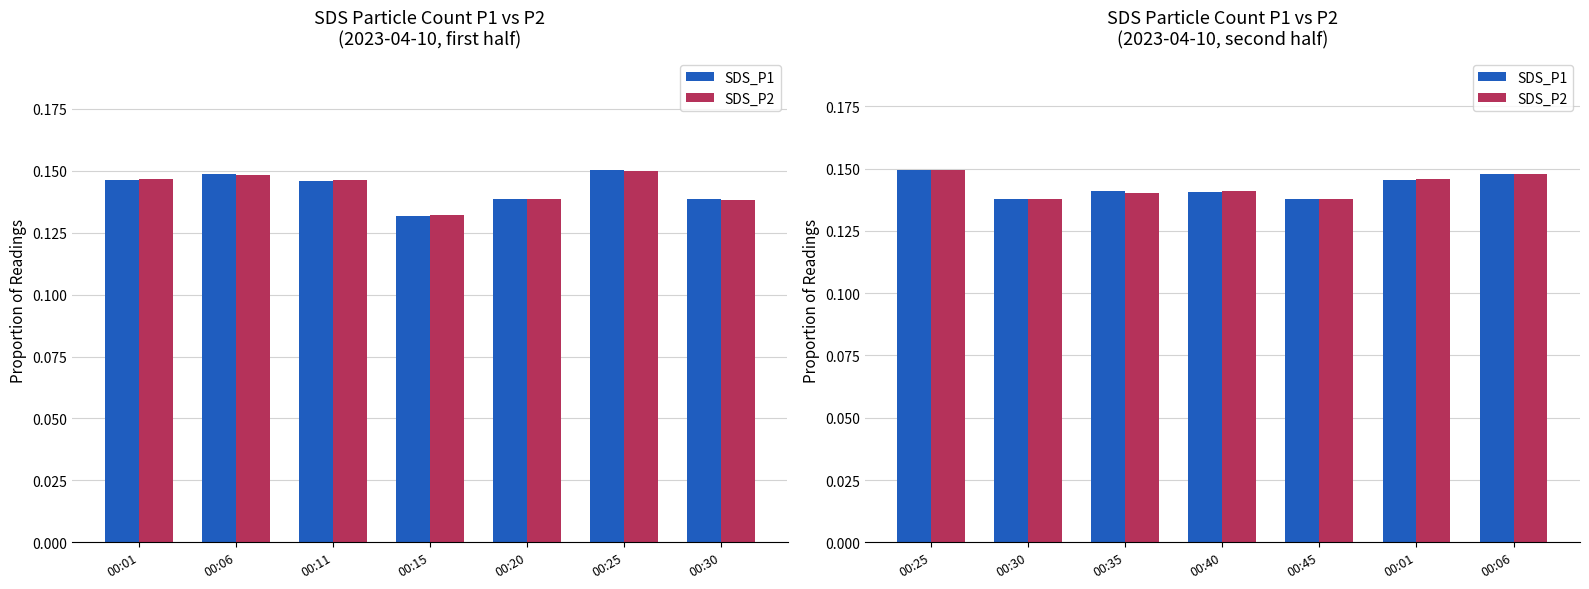

Does the chart contain stacked bars?

No